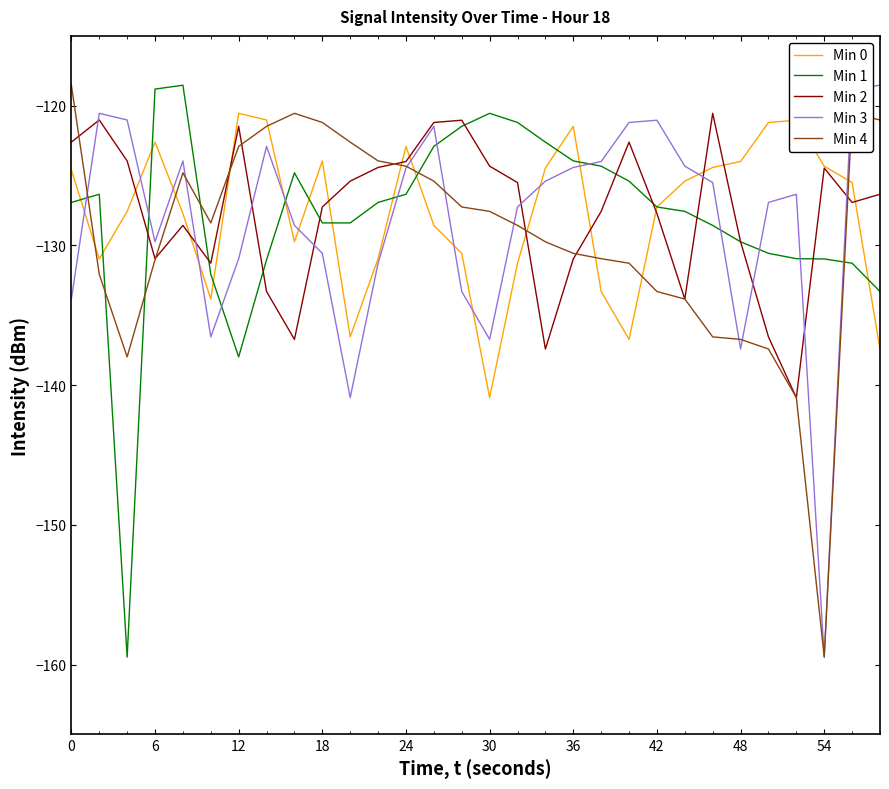

True or false: Min 1 and Min 2 cross at least once.

True